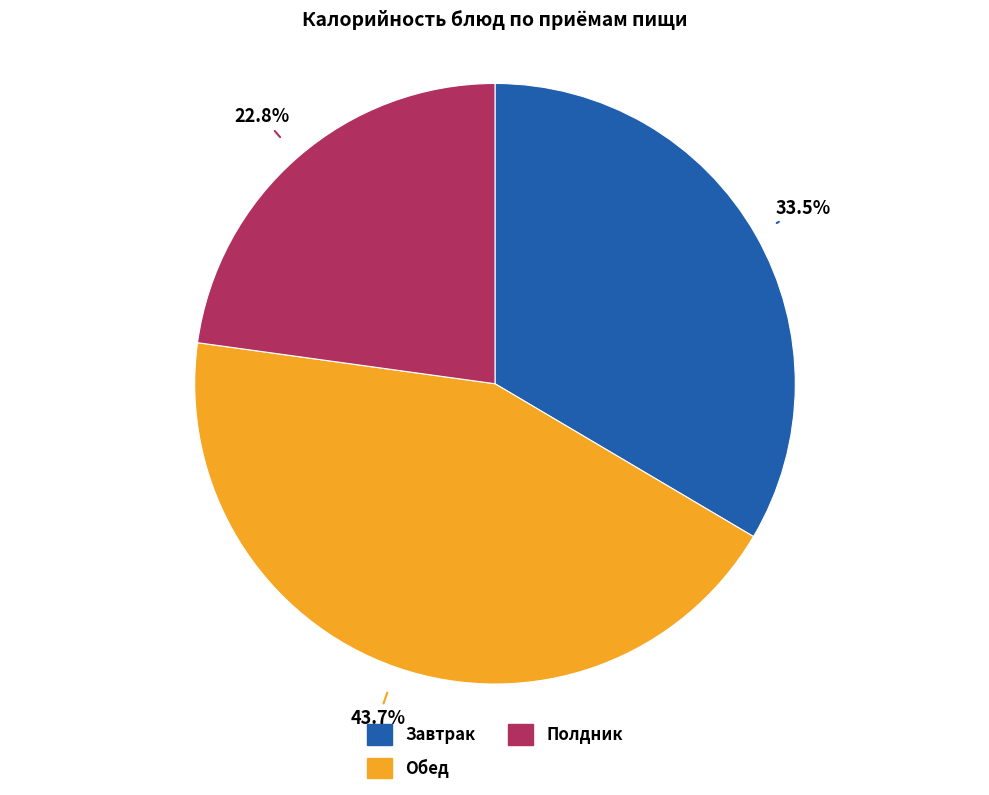

Does any single category account for the majority?

No